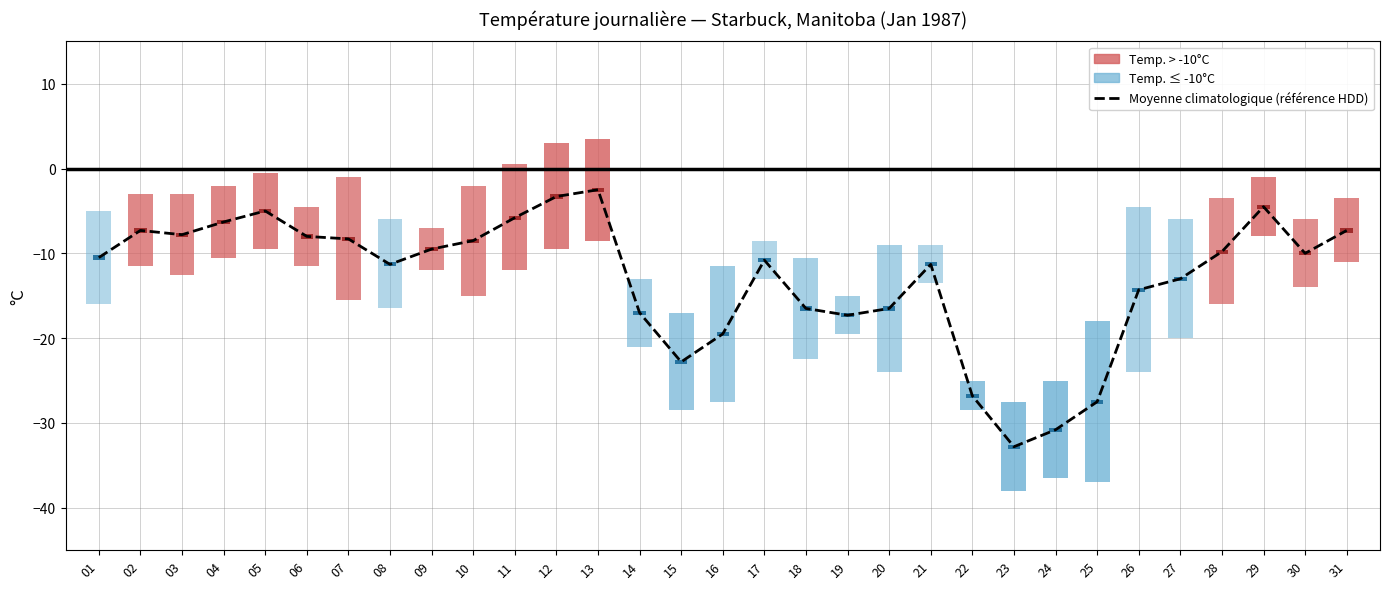

Between 12 and 20, which is larger?

12